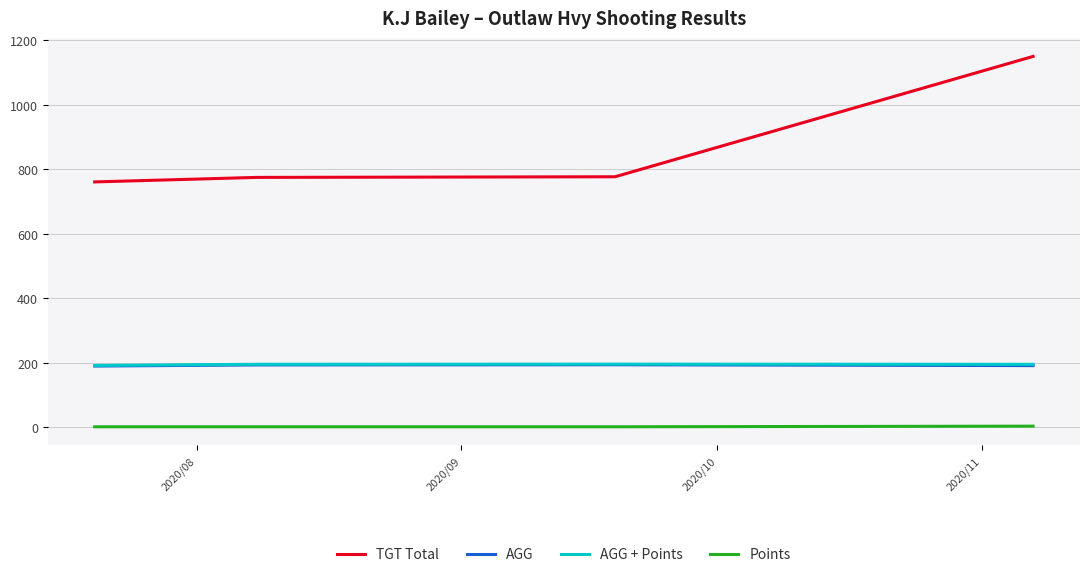

How many series are shown in this chart?

4